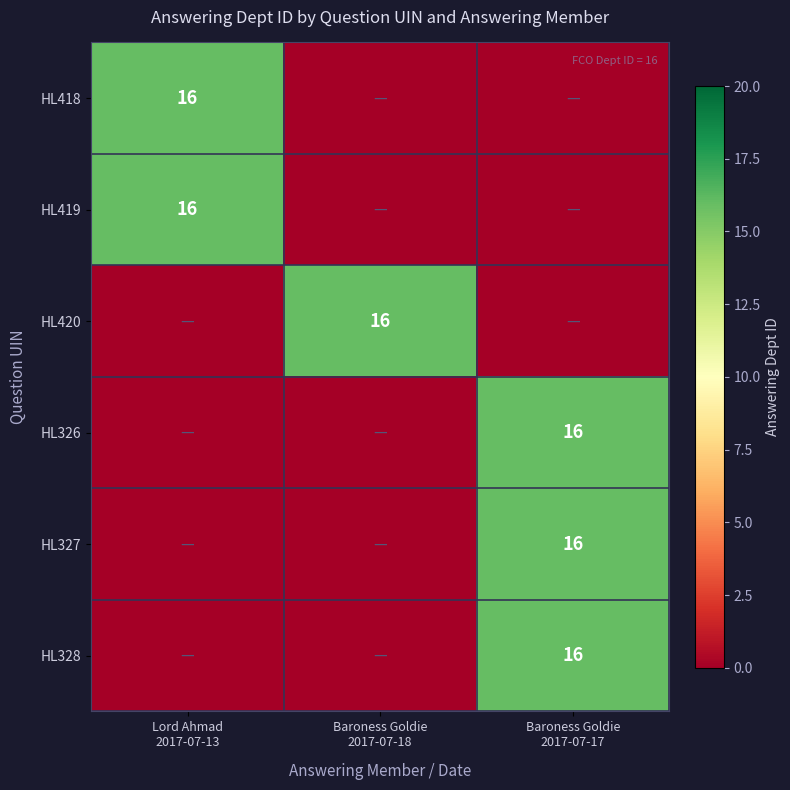

What is the sum of all HL420 values?

16